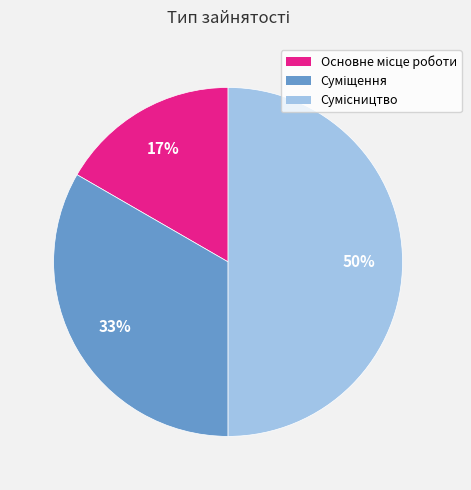

How many segments does this pie chart have?

3